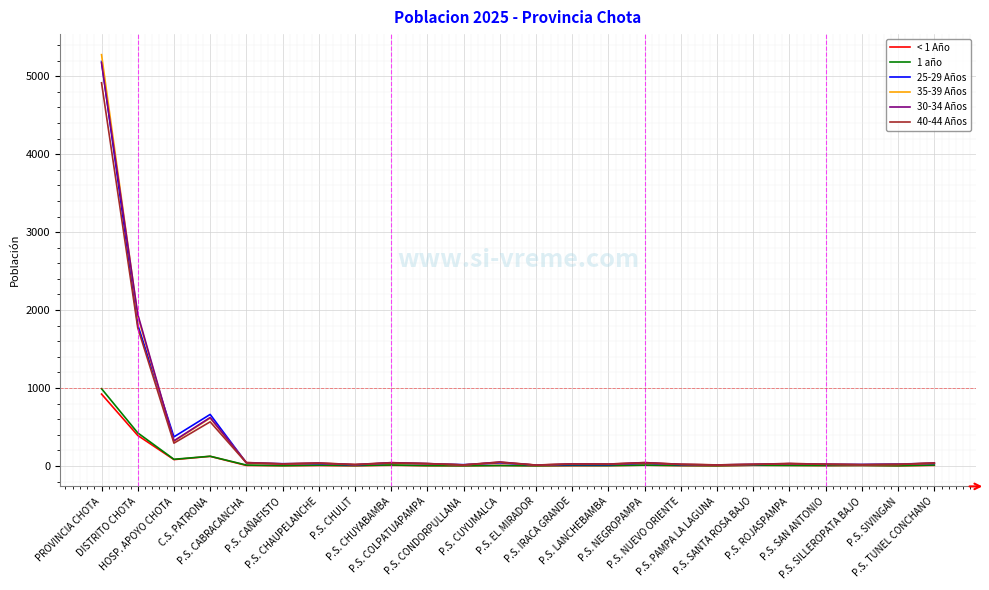

What are all the series names shown in the legend?

< 1 Año, 1 año, 25-29 Años, 35-39 Años, 30-34 Años, 40-44 Años